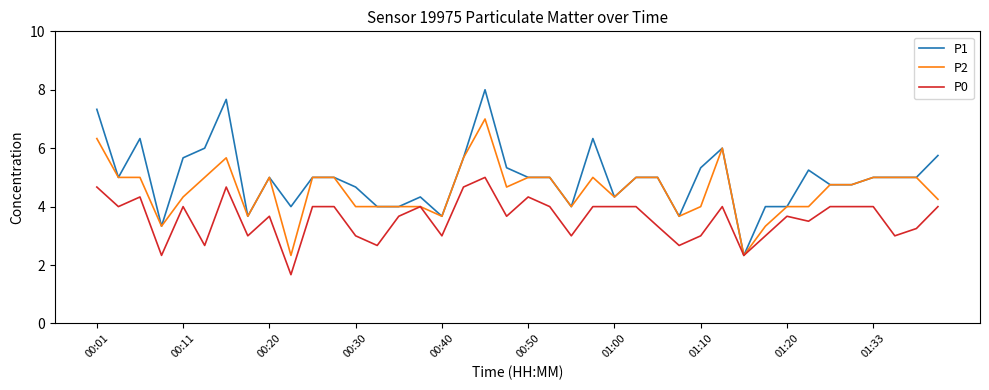

What is the difference between the maximum and minimum values in the P1 series?

5.7